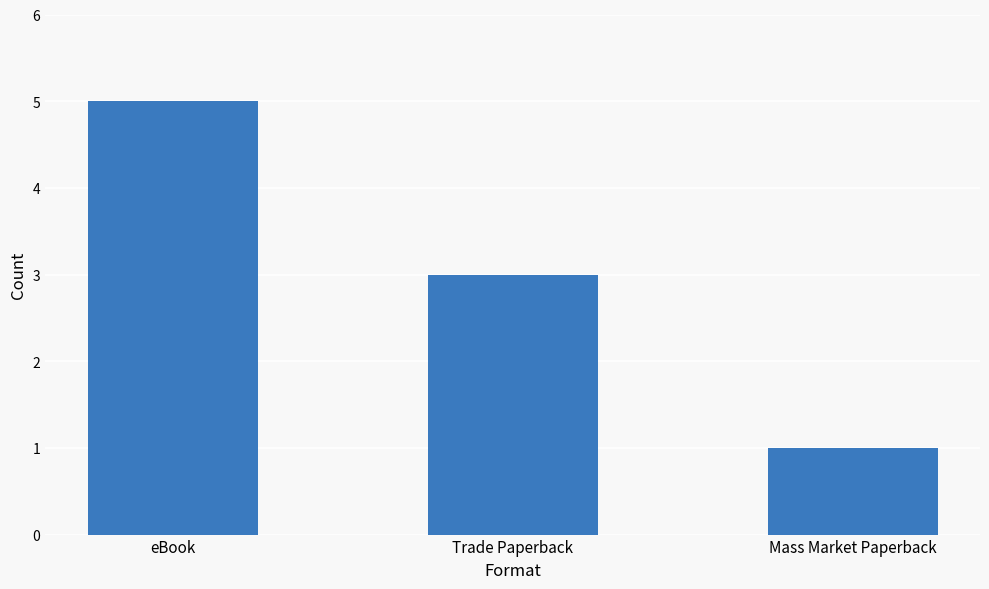

Reading left to right, list all the values displayed in this chart.

eBook=5	Trade Paperback=3	Mass Market Paperback=1